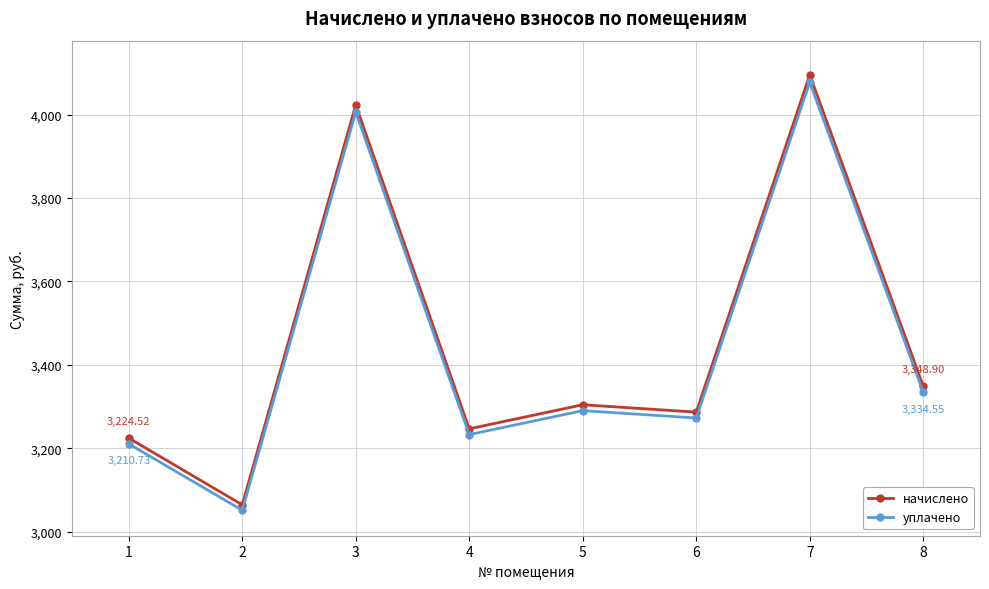

At which category does уплачено reach its first local valley?

2